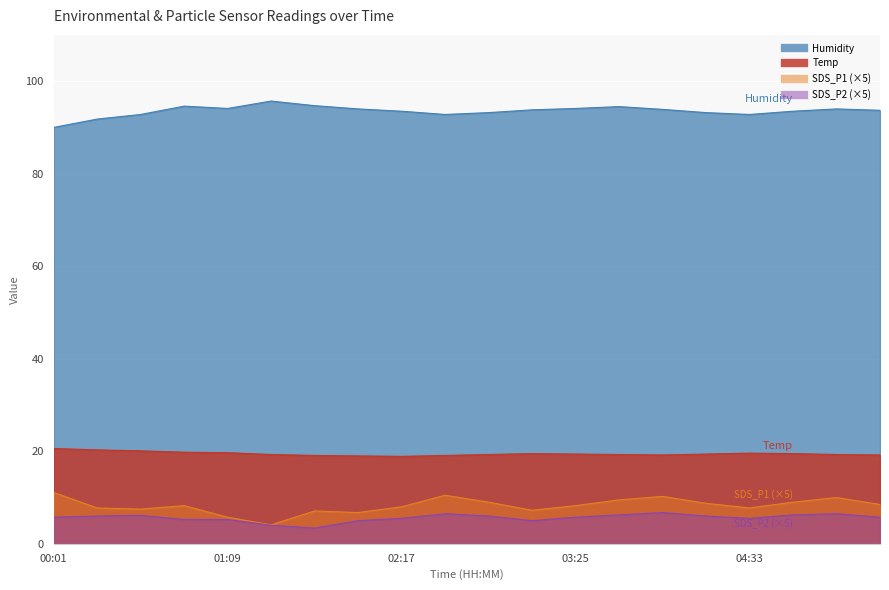

Rank the categories by Humidity value from lowest to highest.

00:01, 00:18, 00:35, 02:34, 04:33, 02:51, 04:16, 02:17, 04:50, 05:24, 03:08, 03:59, 02:00, 05:07, 01:09, 03:25, 03:42, 00:52, 01:43, 01:26